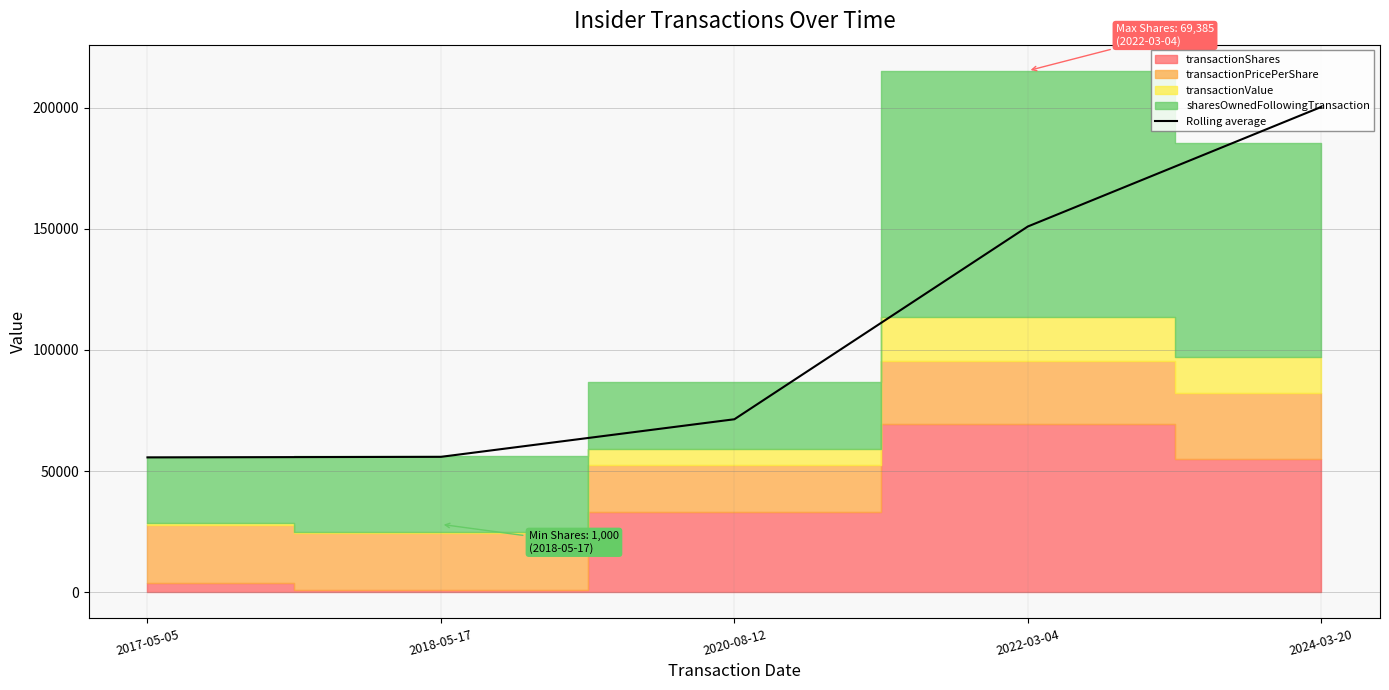

List the labels in order of value, smallest first.

2017-05-05, 2018-05-17, 2020-08-12, 2022-03-04, 2024-03-20